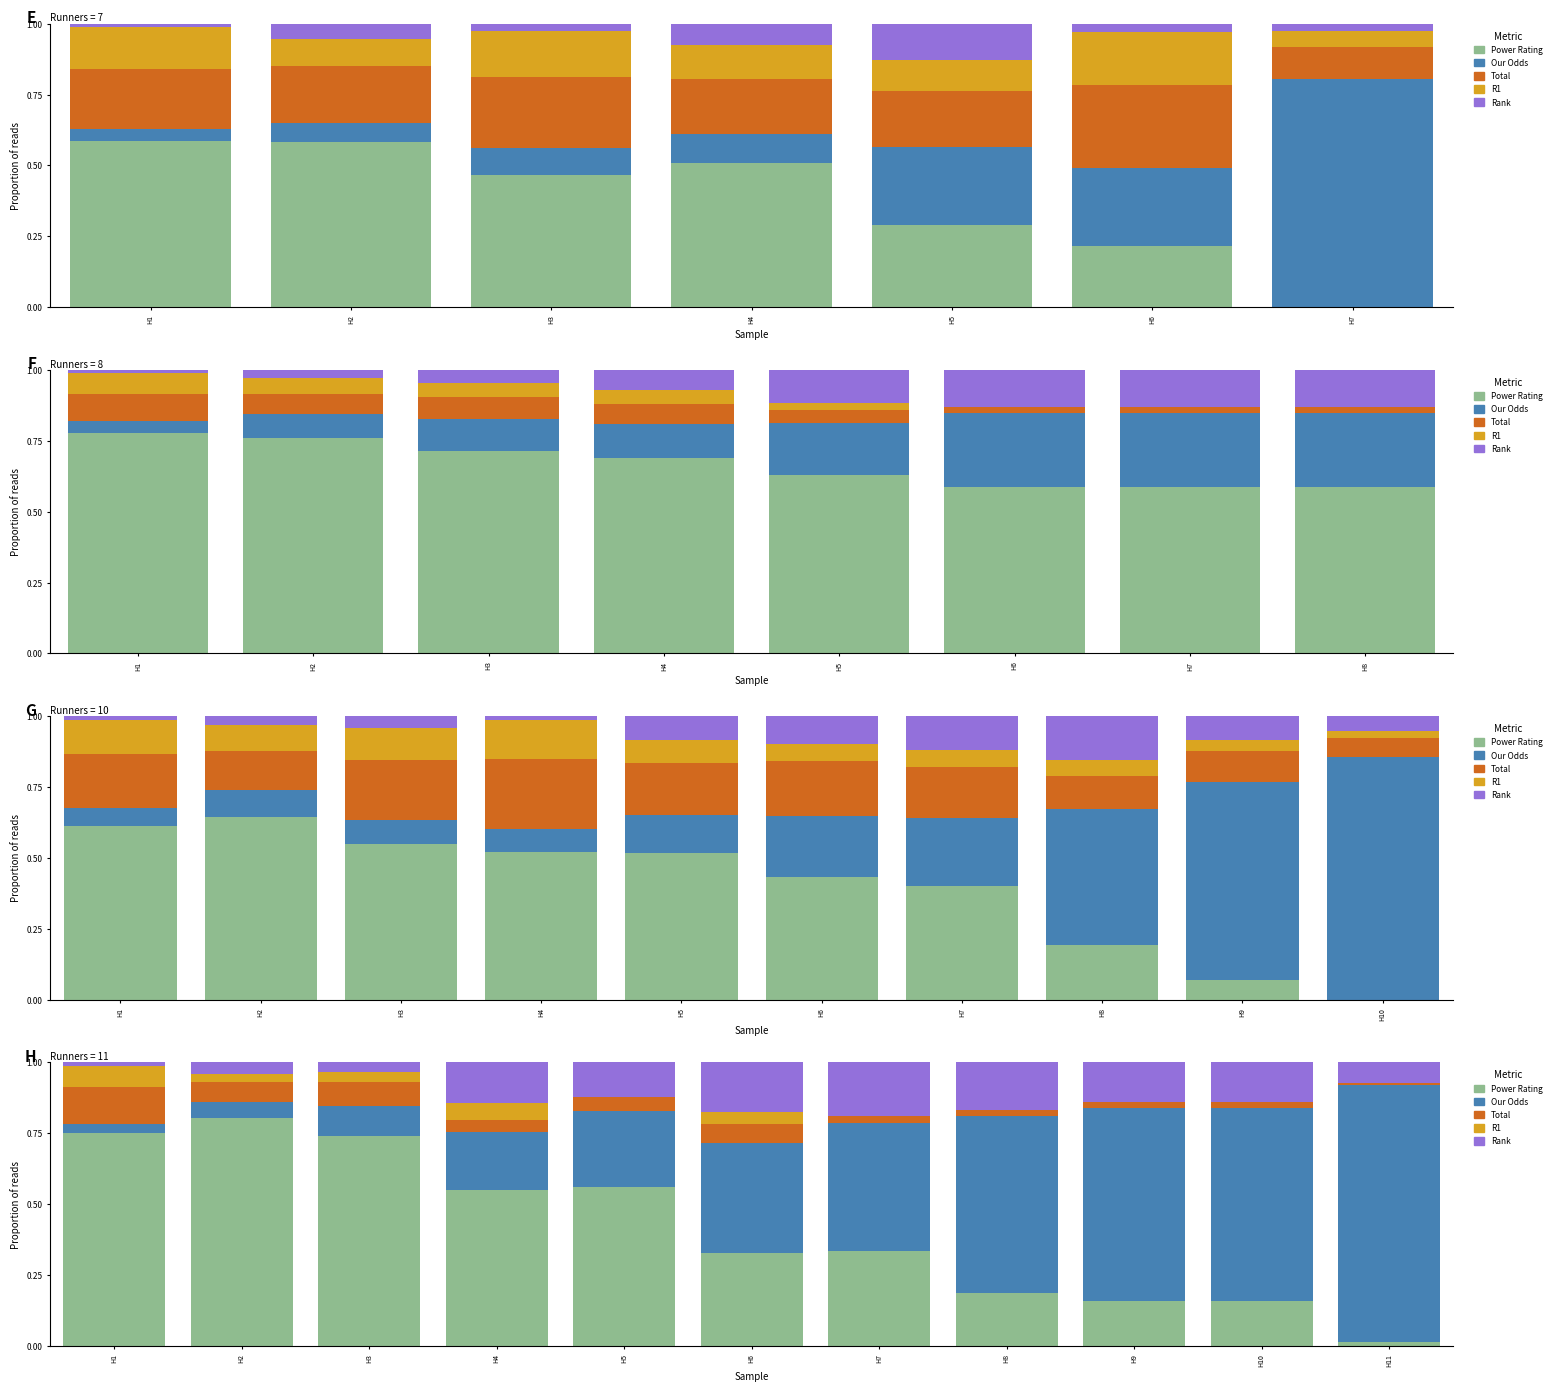

At which label is Our Odds closest to 0?

H1